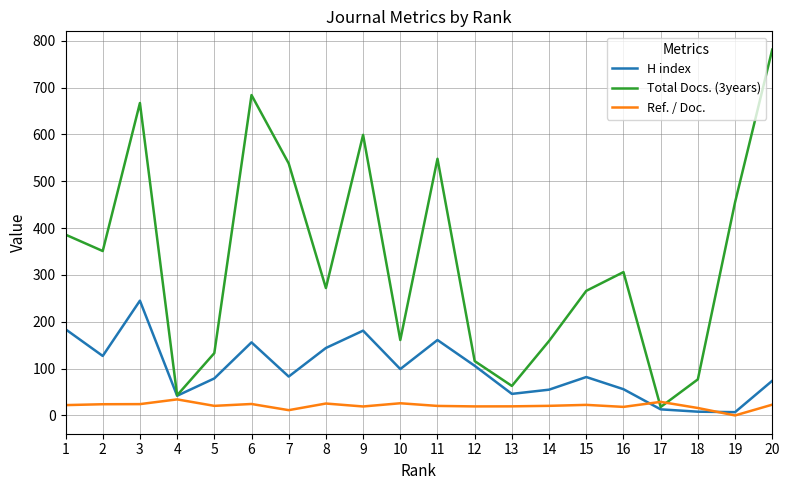

How many intersections are there between H index and Ref. / Doc.?

2